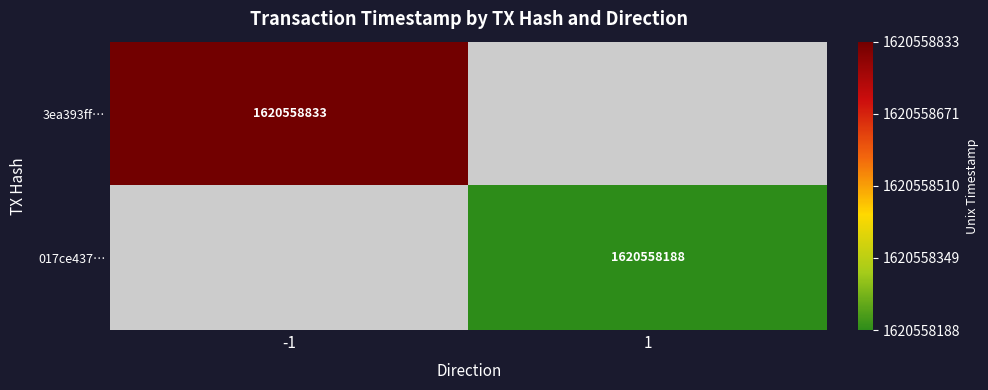

At time_stamp, list the series in order from largest to smallest.

3ea393ff4805174f9801acae6b3de76151e2719, 017ce437060998855bdee16326b1ad57fbe0300